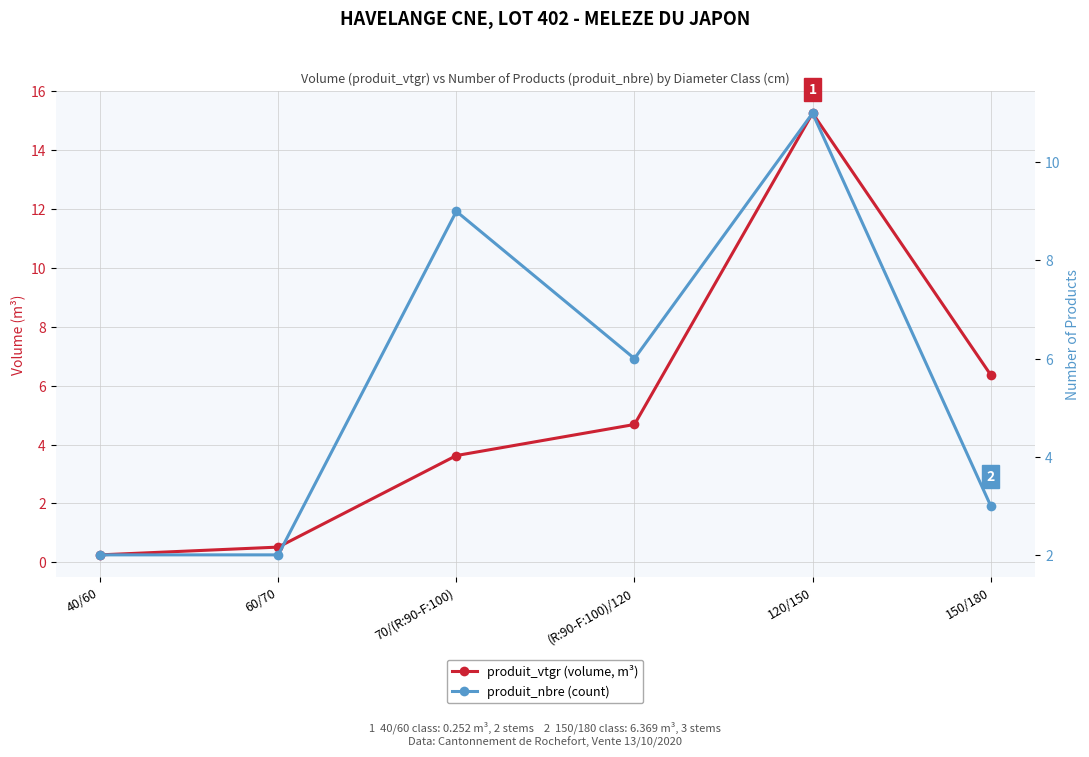

What is the total value across all series at 60/70?

2.5